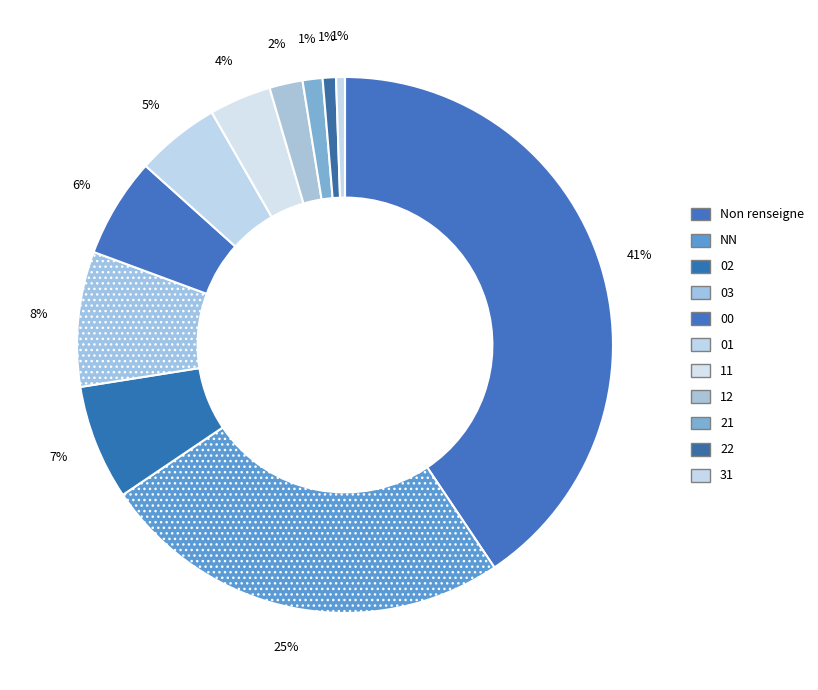

Count the number of slices in the pie.

11